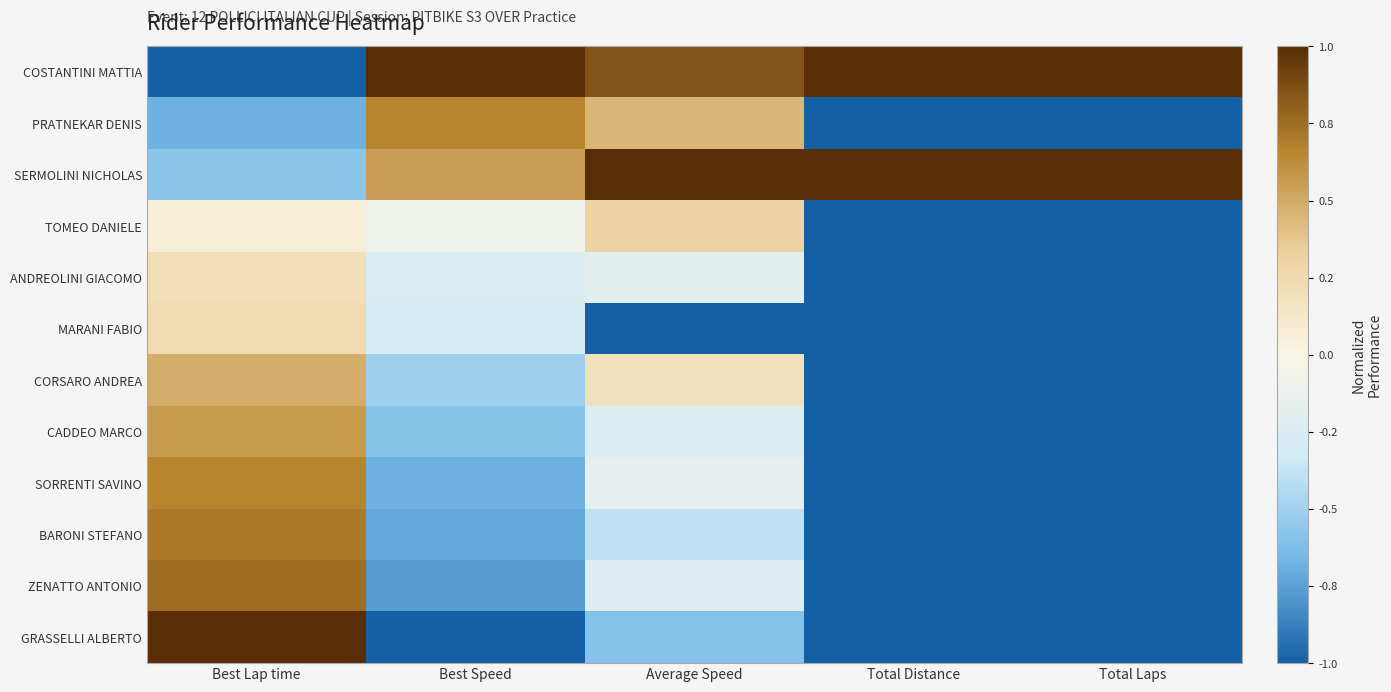

At which category is the sum across all series the highest?

Best Lap time